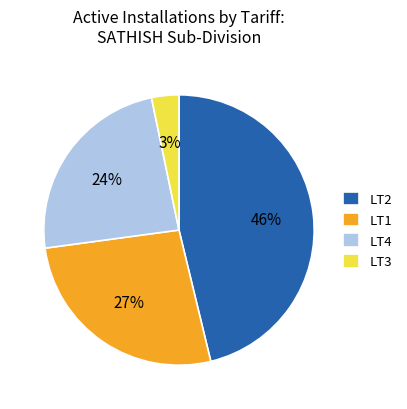

What percentage is the LT3 slice, to the nearest percent?

3%